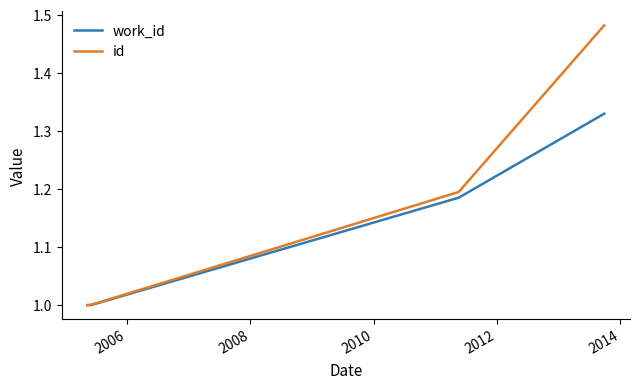

True or false: id and work_id intersect in this chart.

False